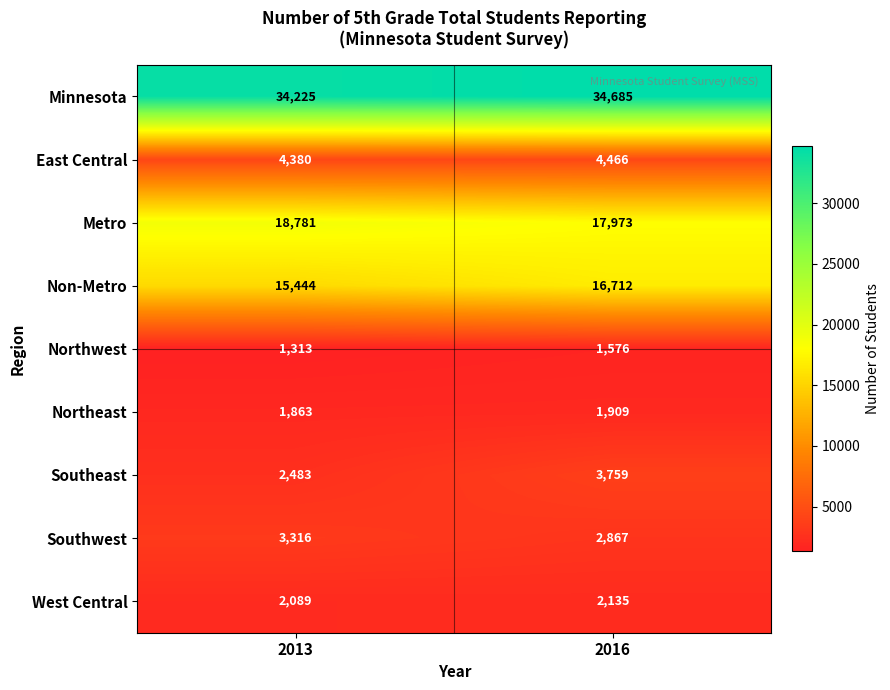

At which category does the chart reach its peak across all series?

2016